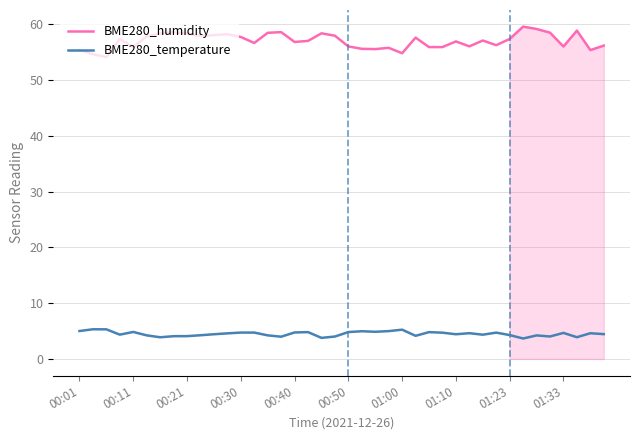

List the series in order of their overall mean, lowest first.

BME280_temperature, BME280_humidity